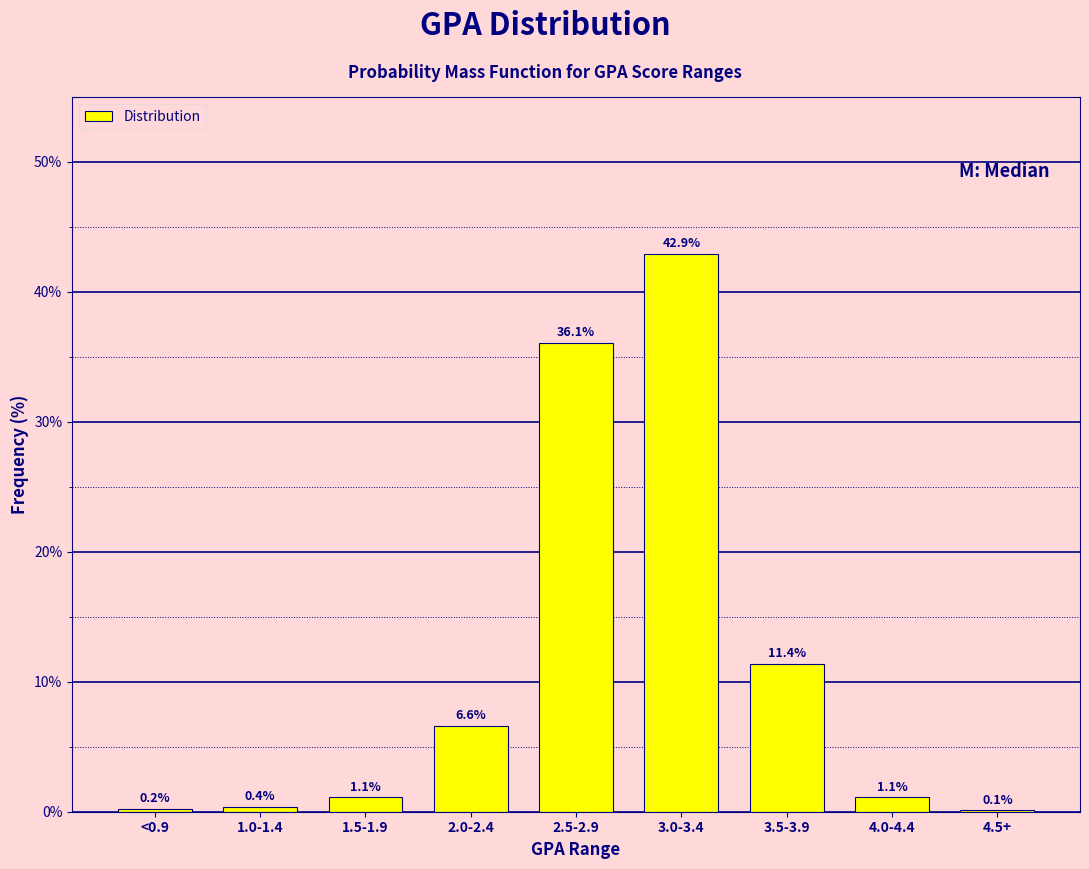

Reading left to right, transcribe all the data shown in this chart.

<0.9=0.2	1.0-1.4=0.4	1.5-1.9=1.1	2.0-2.4=6.6	2.5-2.9=36.1	3.0-3.4=42.9	3.5-3.9=11.4	4.0-4.4=1.1	4.5+=0.1